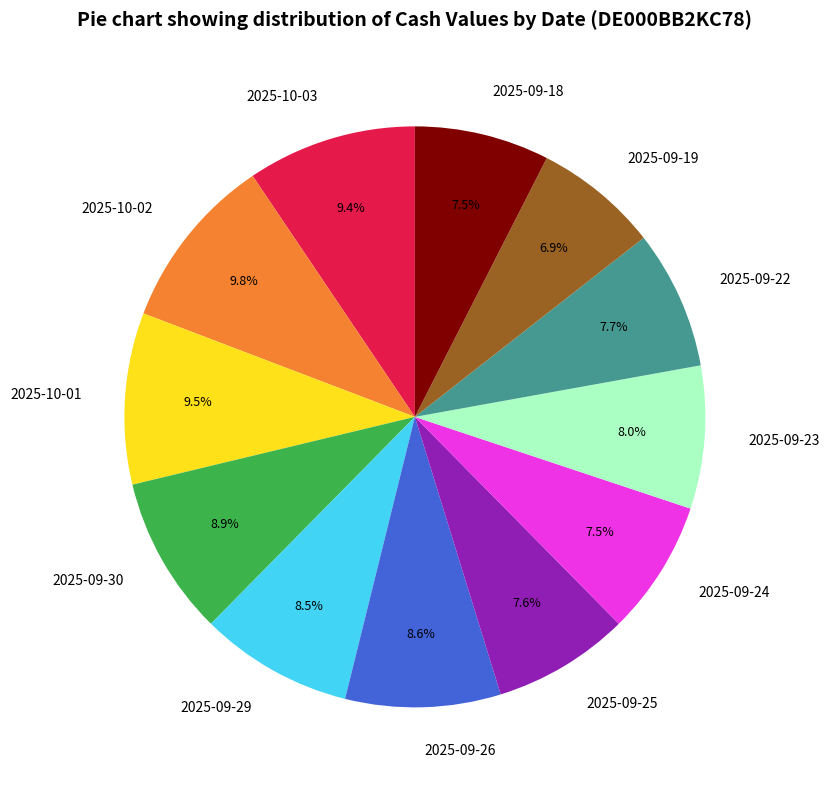

Is it true that 2025-09-30 is 9% of the pie?

True